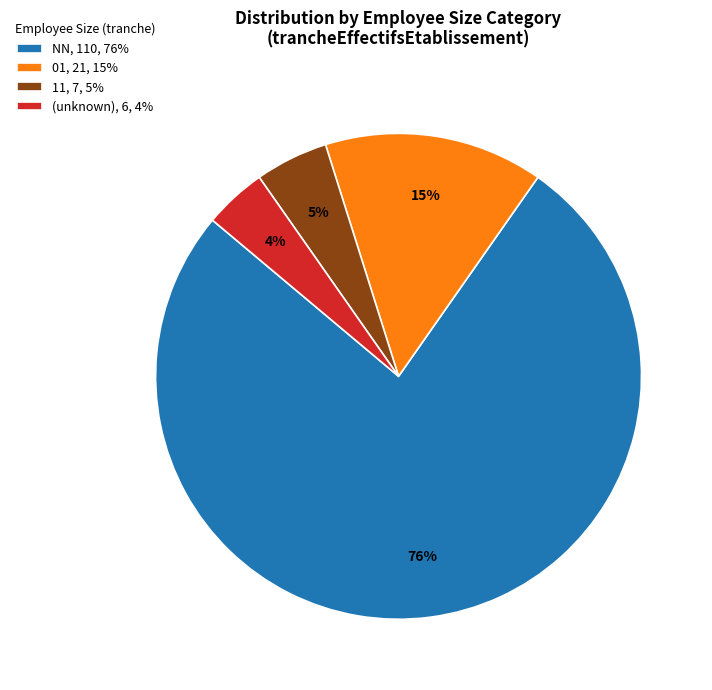

What is the smallest slice in the pie chart?

(unknown), 6, 4%